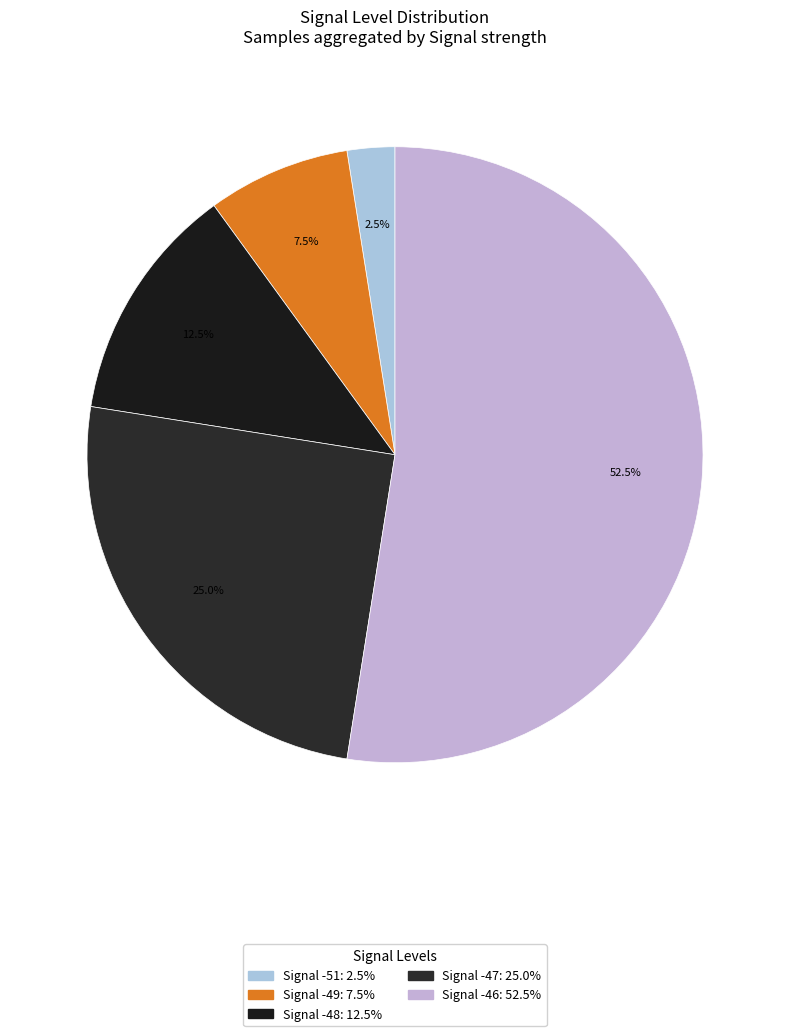

How many slices are in this pie chart?

5